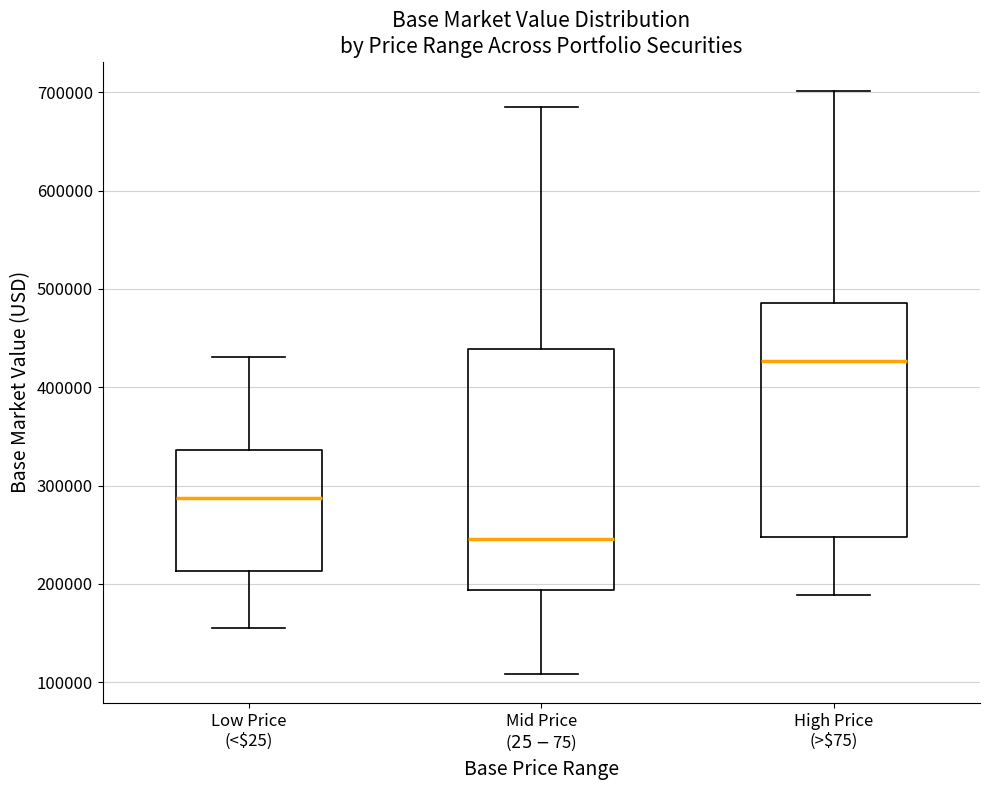

Where does the median line of the box for High Price (>$75) sit on the y-axis? The values are not printed on the chart, so give them approximately, as read against the axis.

430000